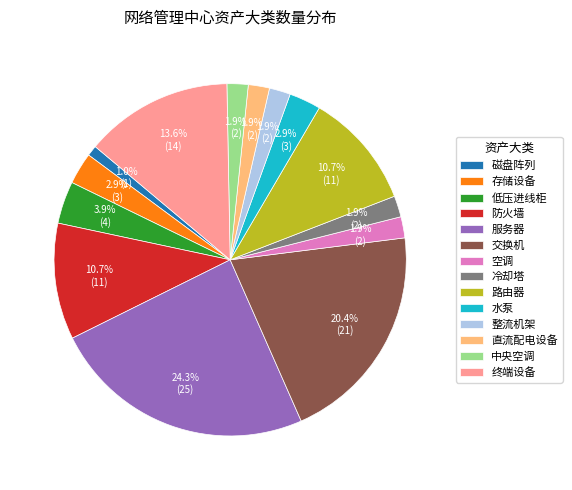

To the nearest percent, what percentage of the pie is 磁盘阵列?

1%